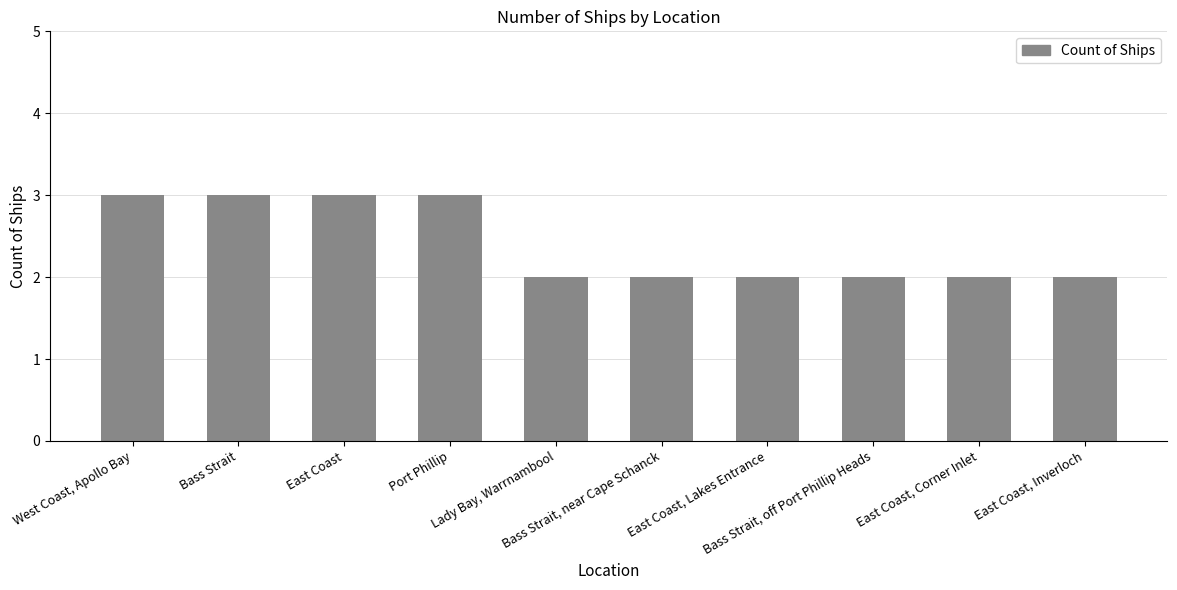

What is the maximum value shown in the chart?

3